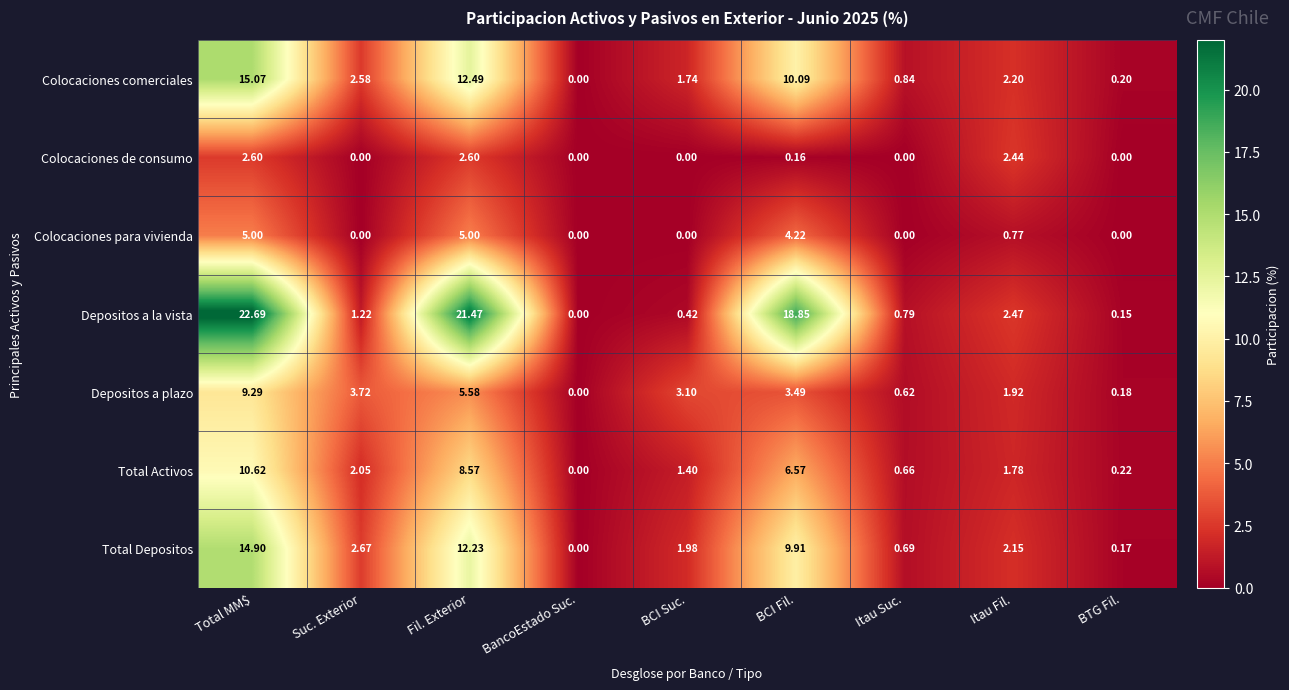

Where does the Total Activos series first go above 1?

Total MM$